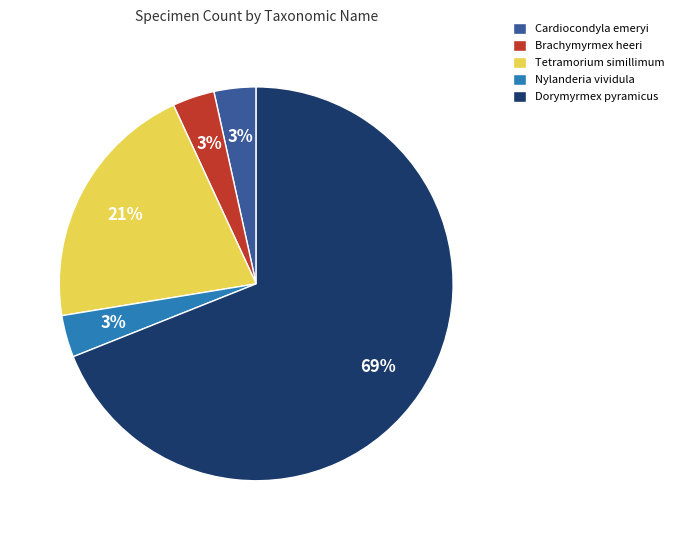

Which category has the biggest portion of the pie?

Dorymyrmex pyramicus